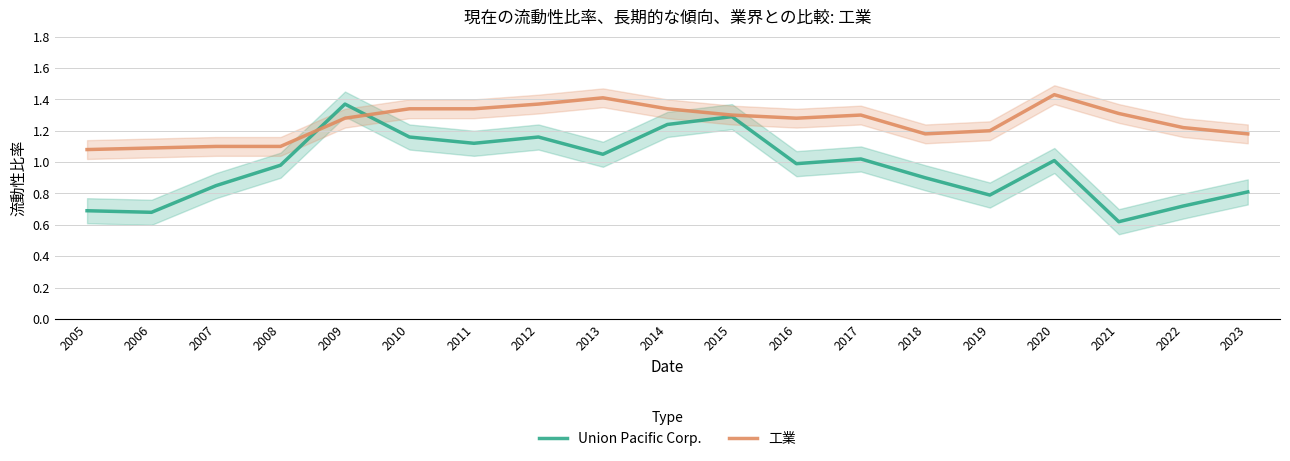

Count the number of categories in the chart.

19